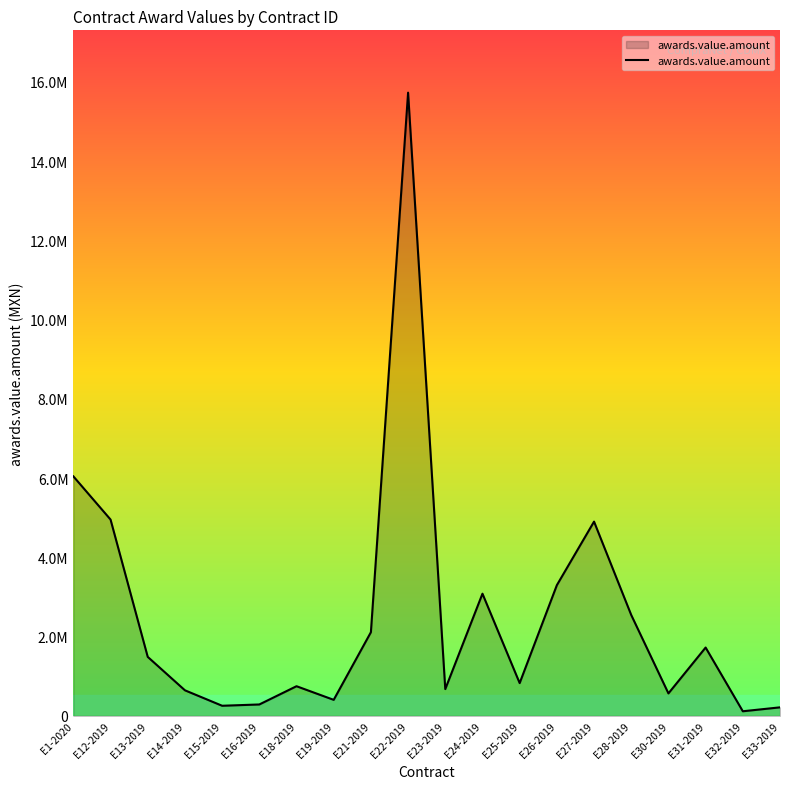

At which label is the value closest to 7921027?

E1-2020